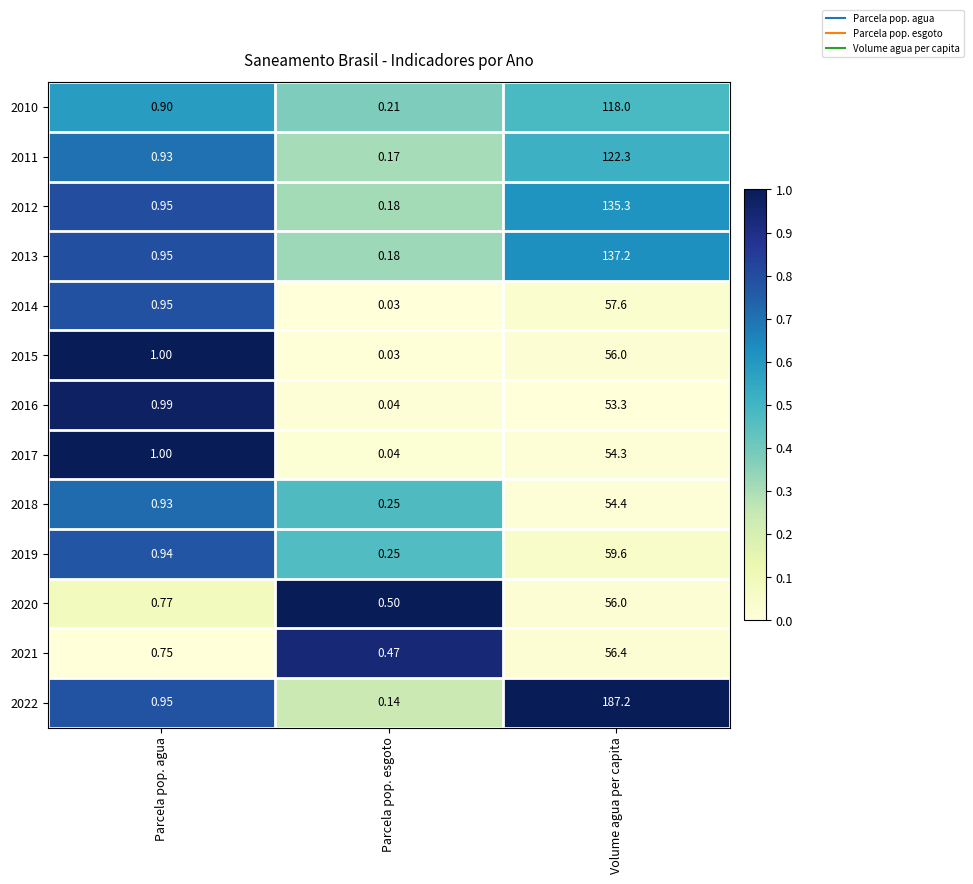

Rank the categories by 2014 value from lowest to highest.

Parcela pop. esgoto, Parcela pop. agua, Volume agua per capita